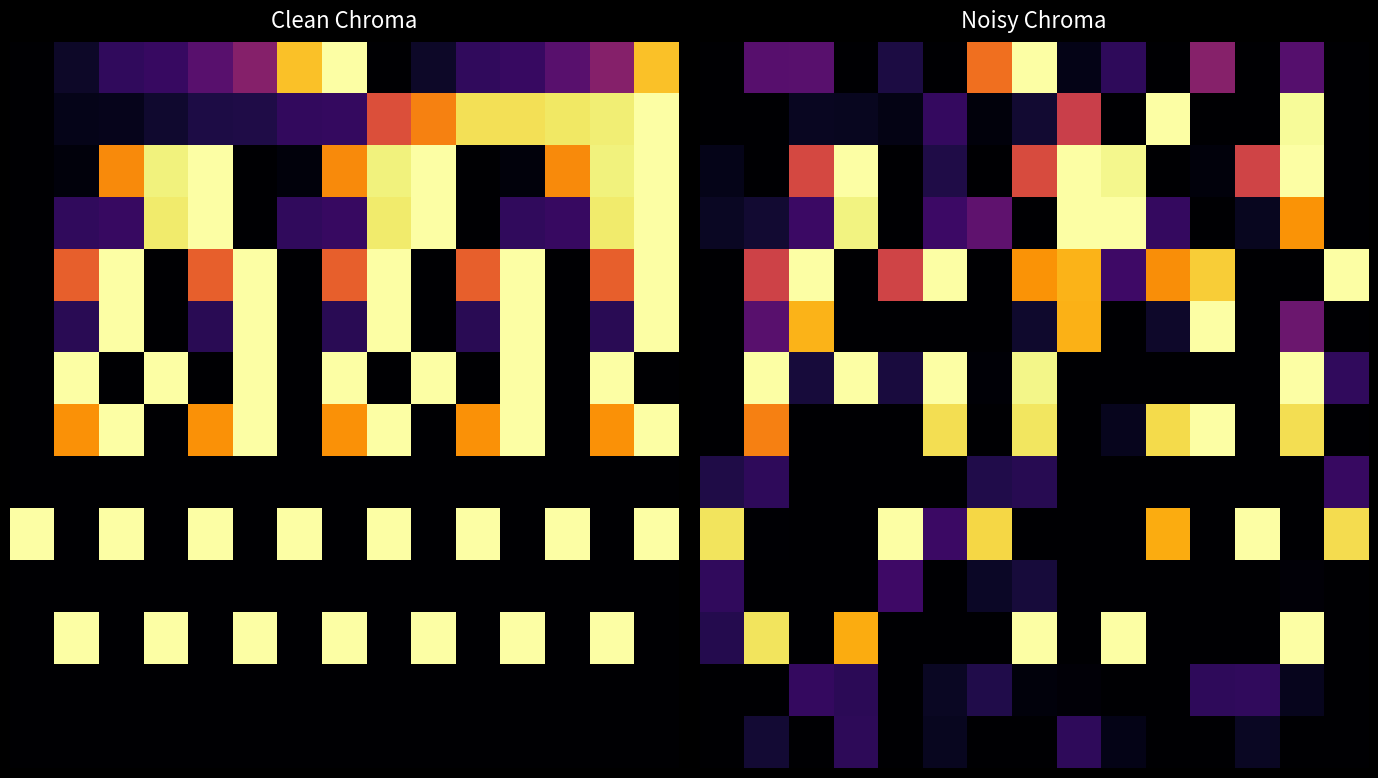

How many series are shown in this chart?

14